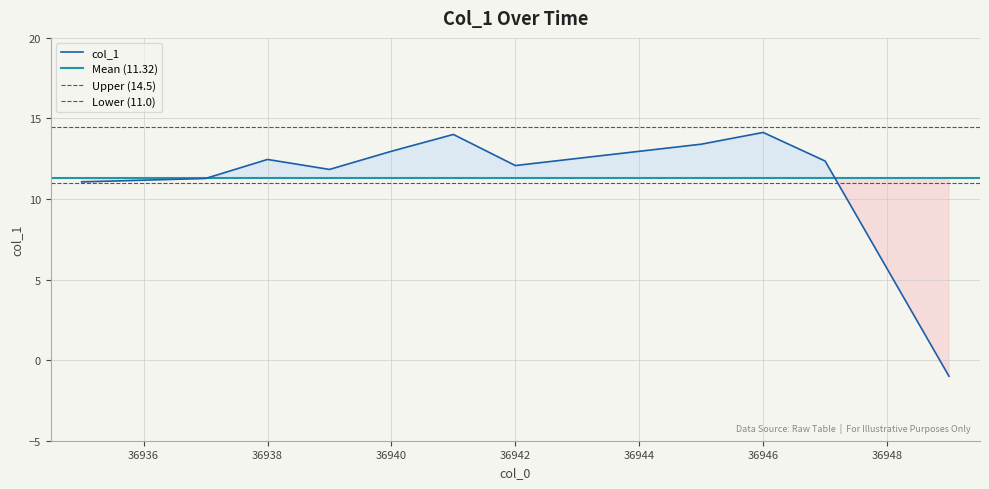

Rank the categories by value from highest to lowest.

36946, 36941, 36945, 36940, 36938, 36947, 36942, 36939, 36937, 36935, 36949